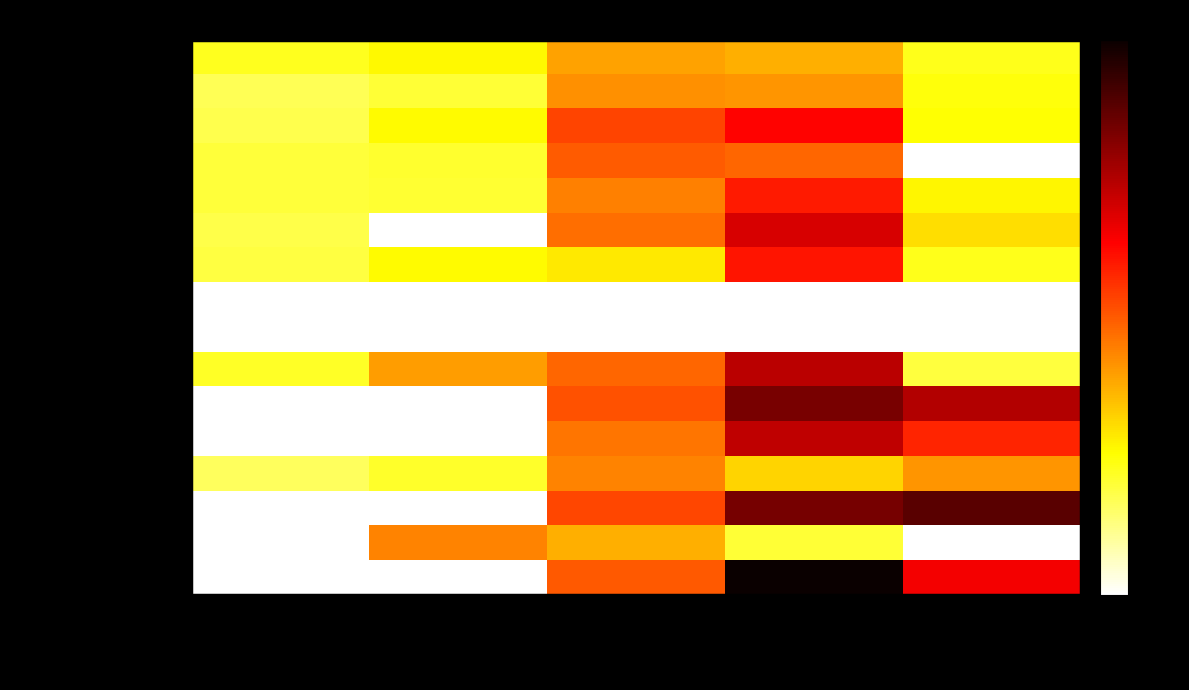

How many categories are shown in the chart?

5